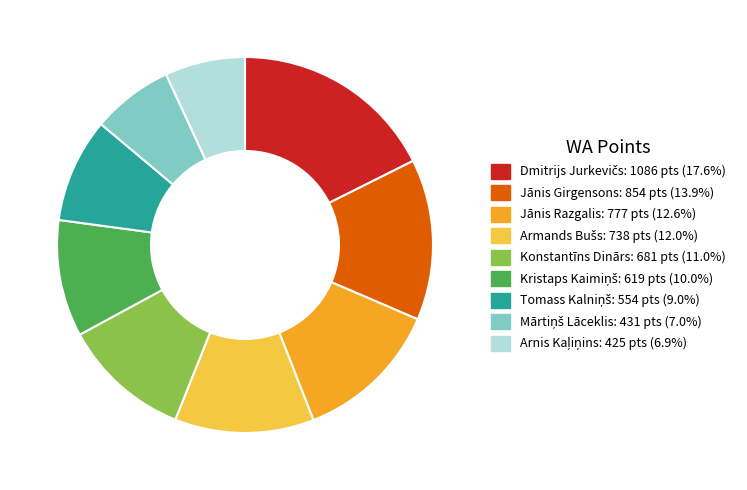

Is there any slice that represents more than half of the pie?

No